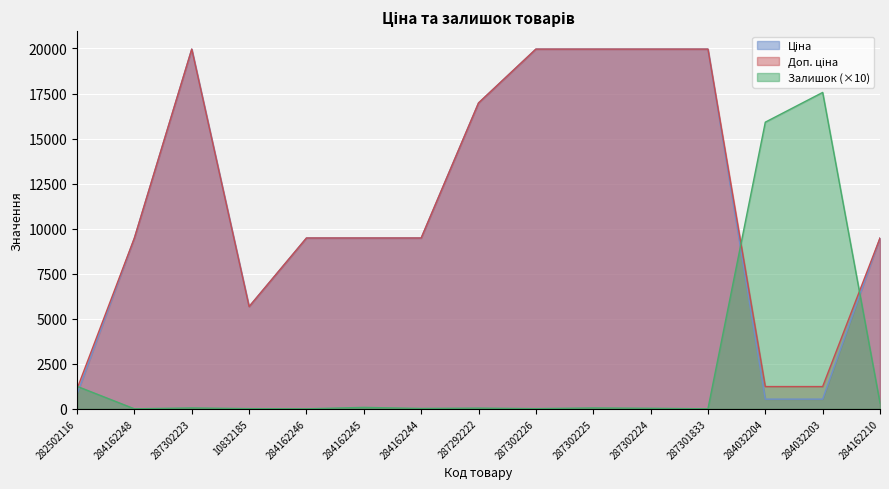

What is the total value across all series at 284162244?

18980.1